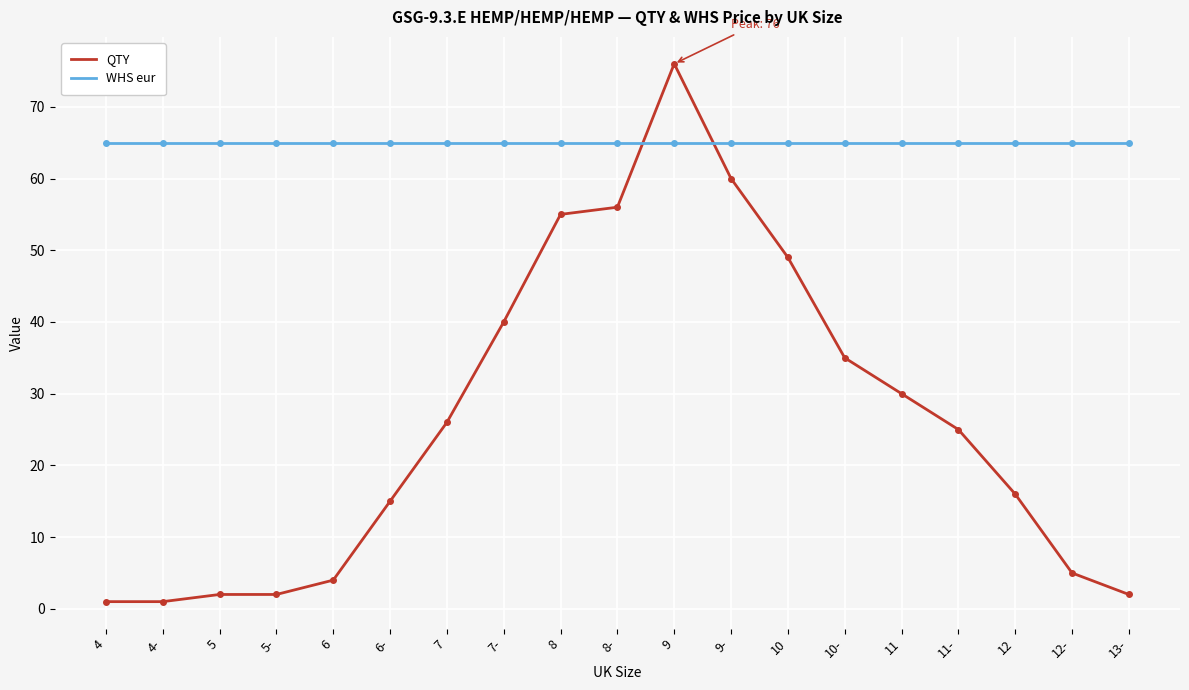

Reading left to right, extract all data points from this chart.

QTY: 1	1	2	2	4	15	26	40	55	56	76	60	49	35	30	25	16	5	2
WHS eur: 65	65	65	65	65	65	65	65	65	65	65	65	65	65	65	65	65	65	65